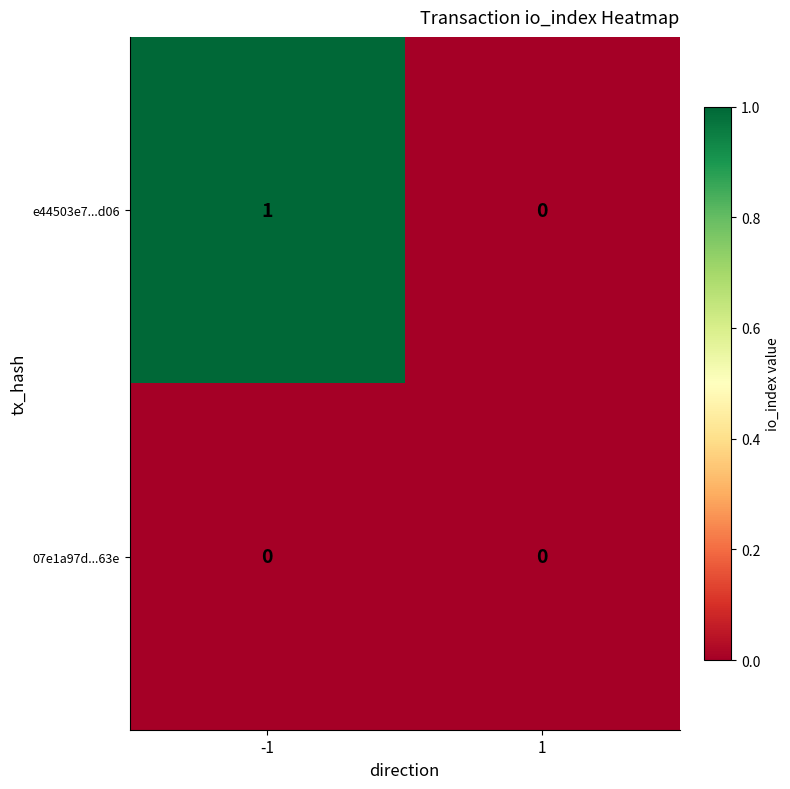

What is the maximum value shown in the chart?

1